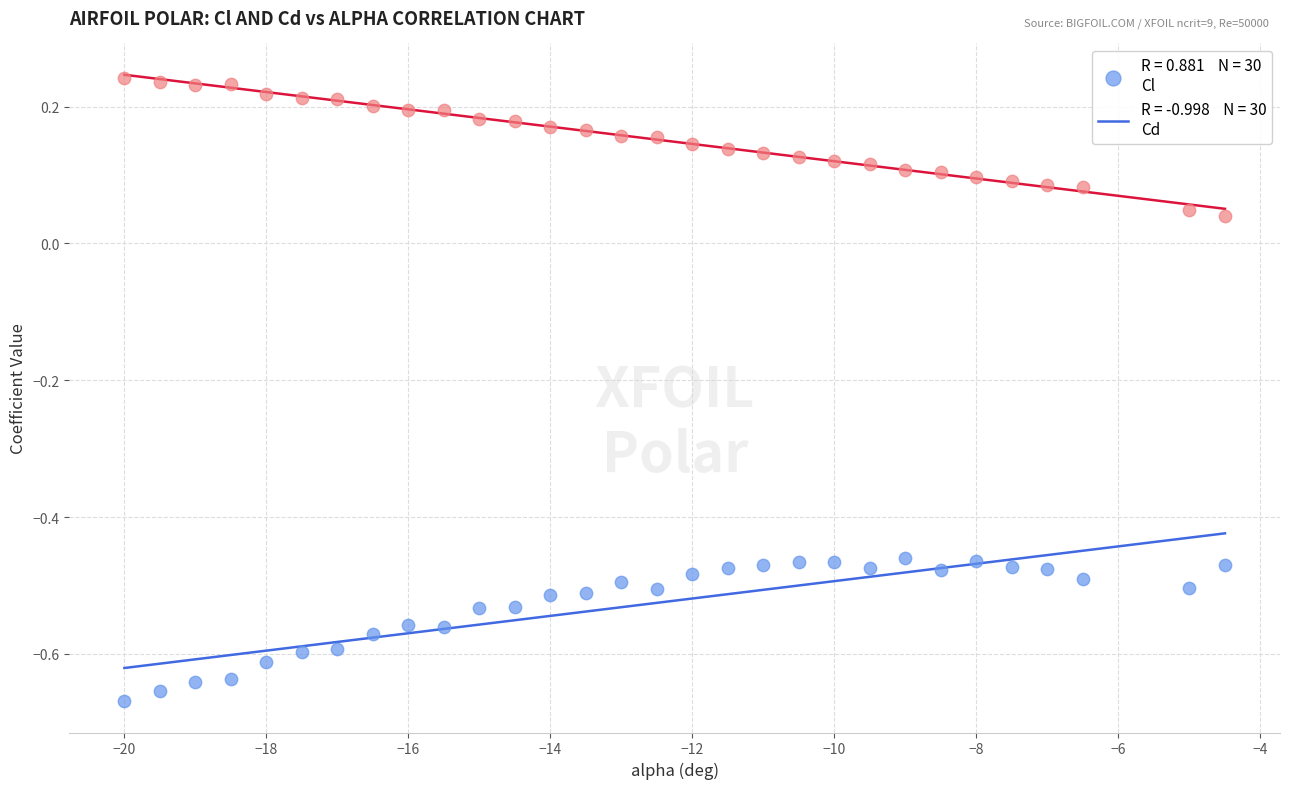

Across all data points, what is the range of X values (max minus min)?

15.5